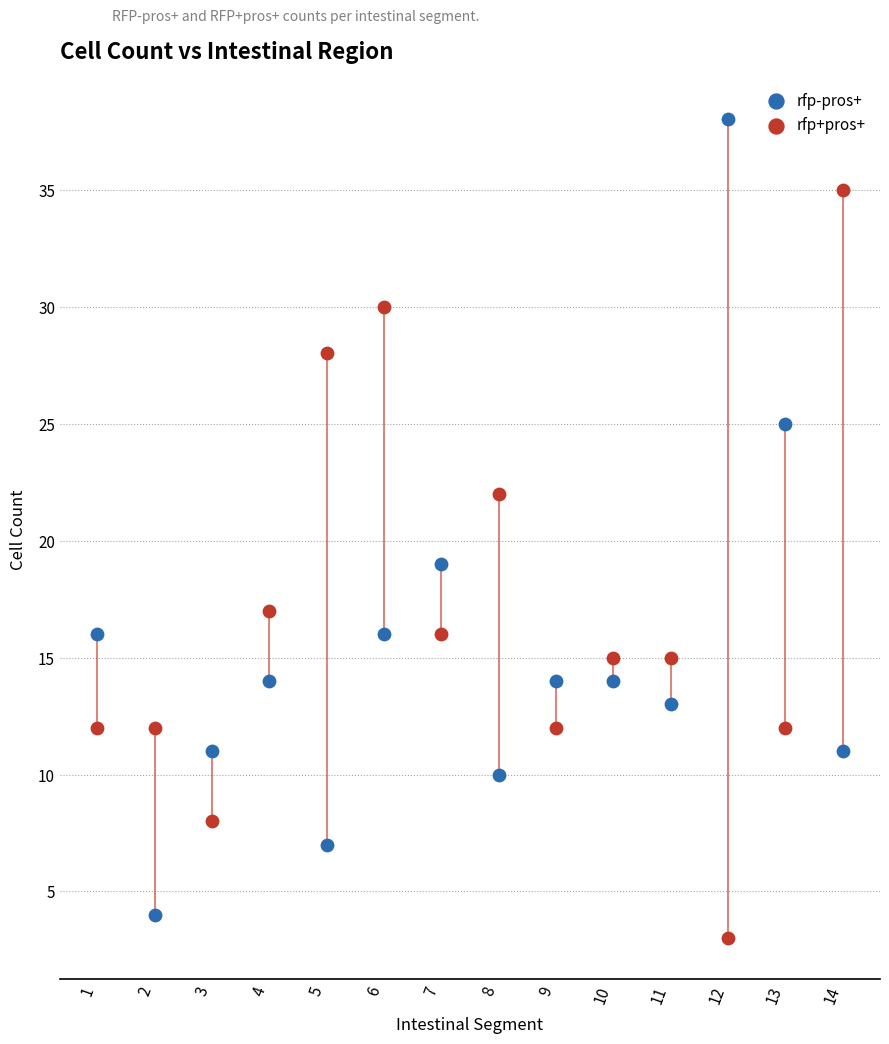

Which series contains the lowest Y value?

rfp+pros+